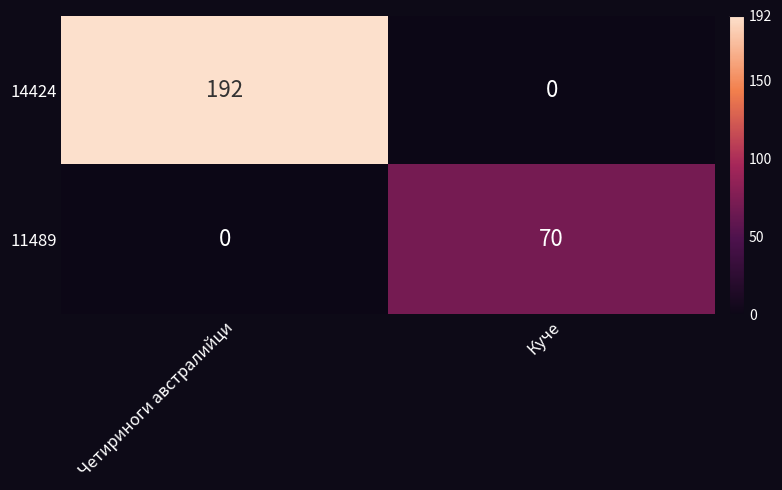

Rank the series by their maximum value, from highest to lowest.

14424, 11489